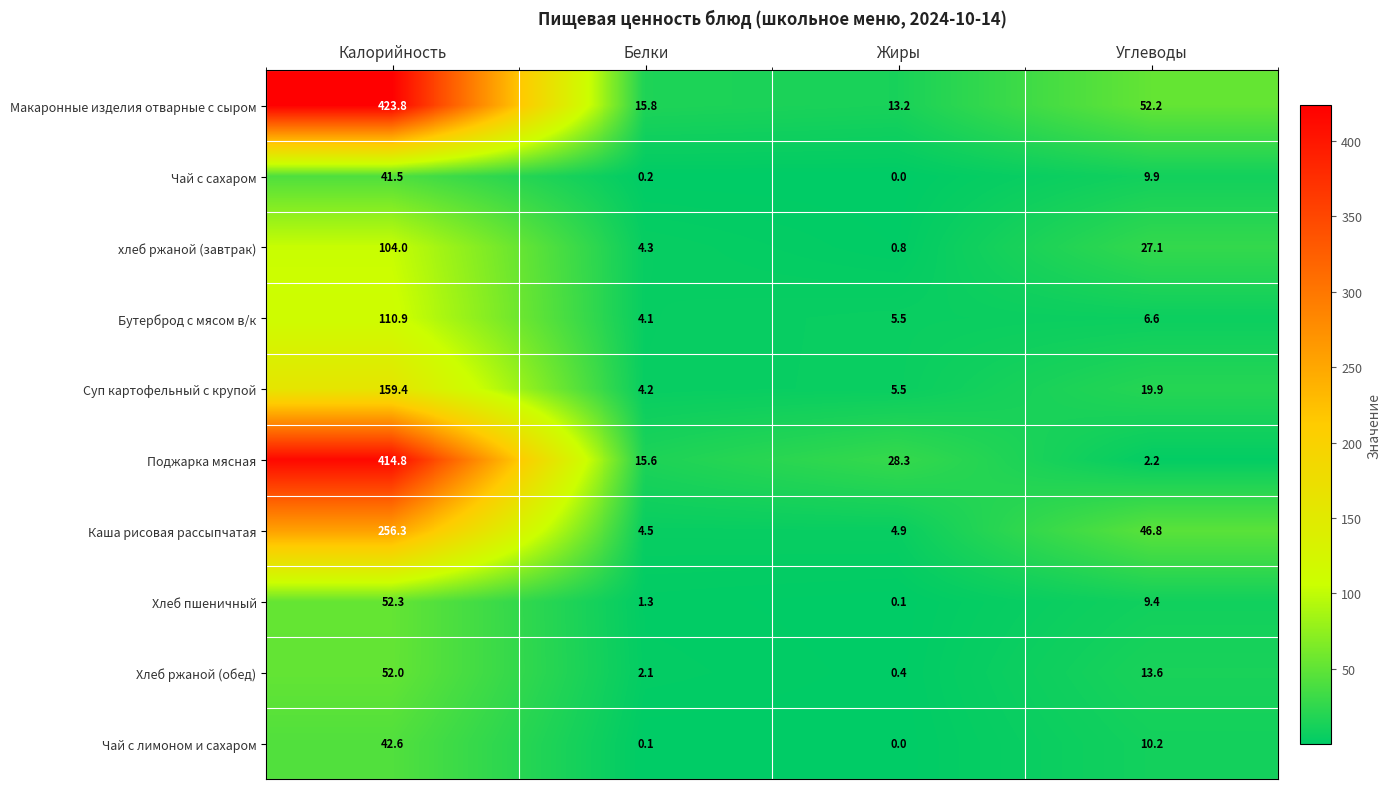

What is the approximate value of Макаронные изделия отварные с сыром at Углеводы?

52.2